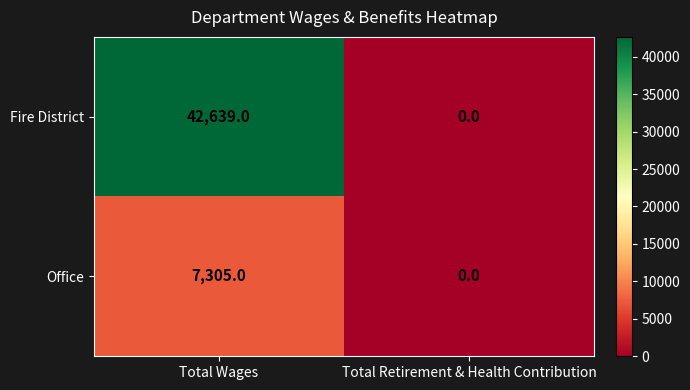

What is the sum of the Office values at Total Wages and Total Retirement & Health Contribution?

7305